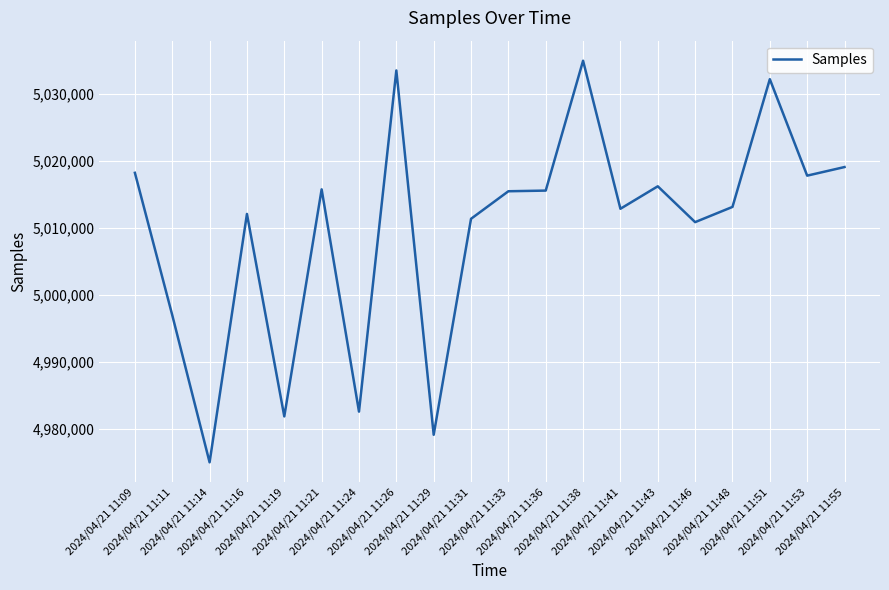

What is the greatest value displayed?

5035001